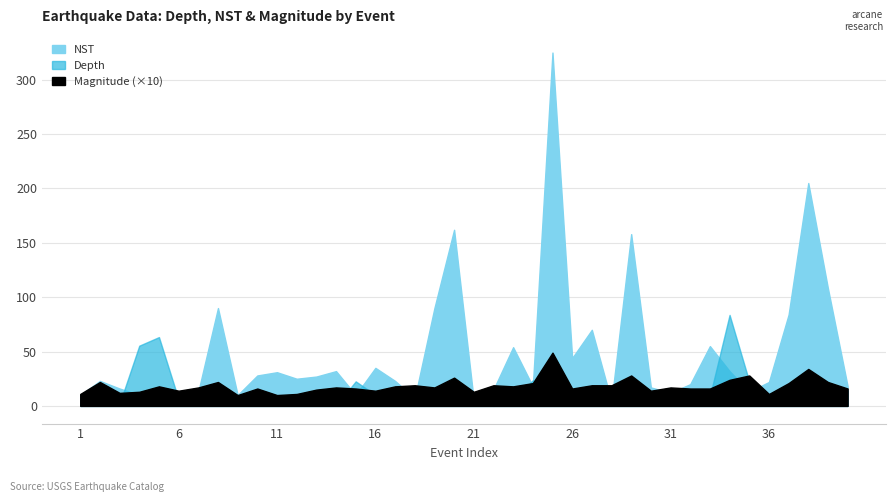

Where do Depth and NST first cross each other?

3 and 4